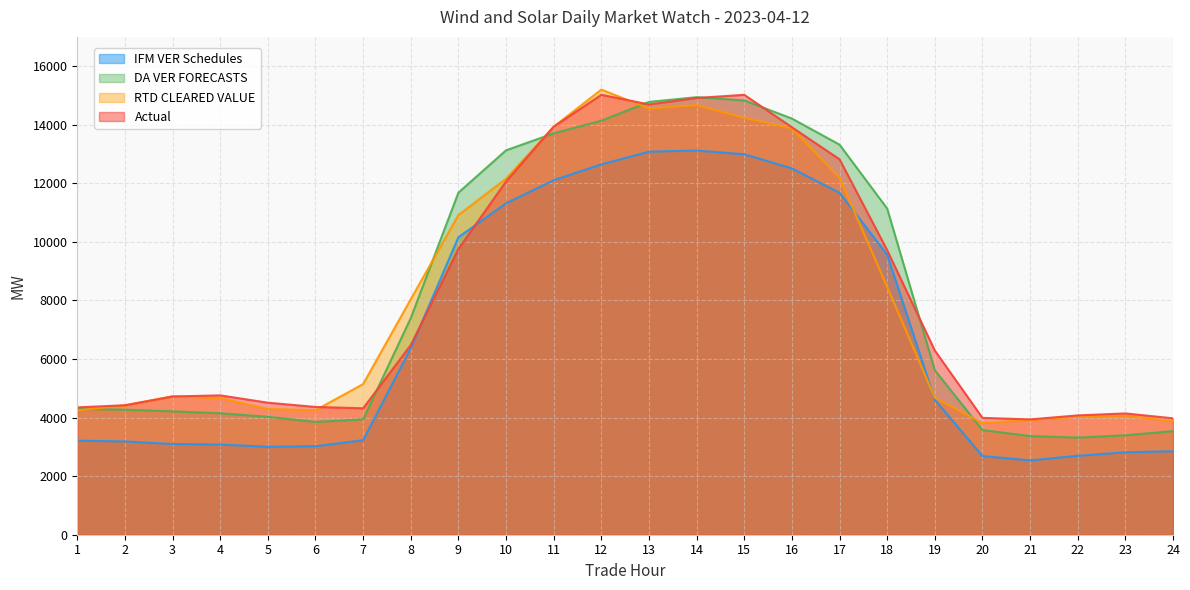

At which label does Actual first exceed 6290?

8